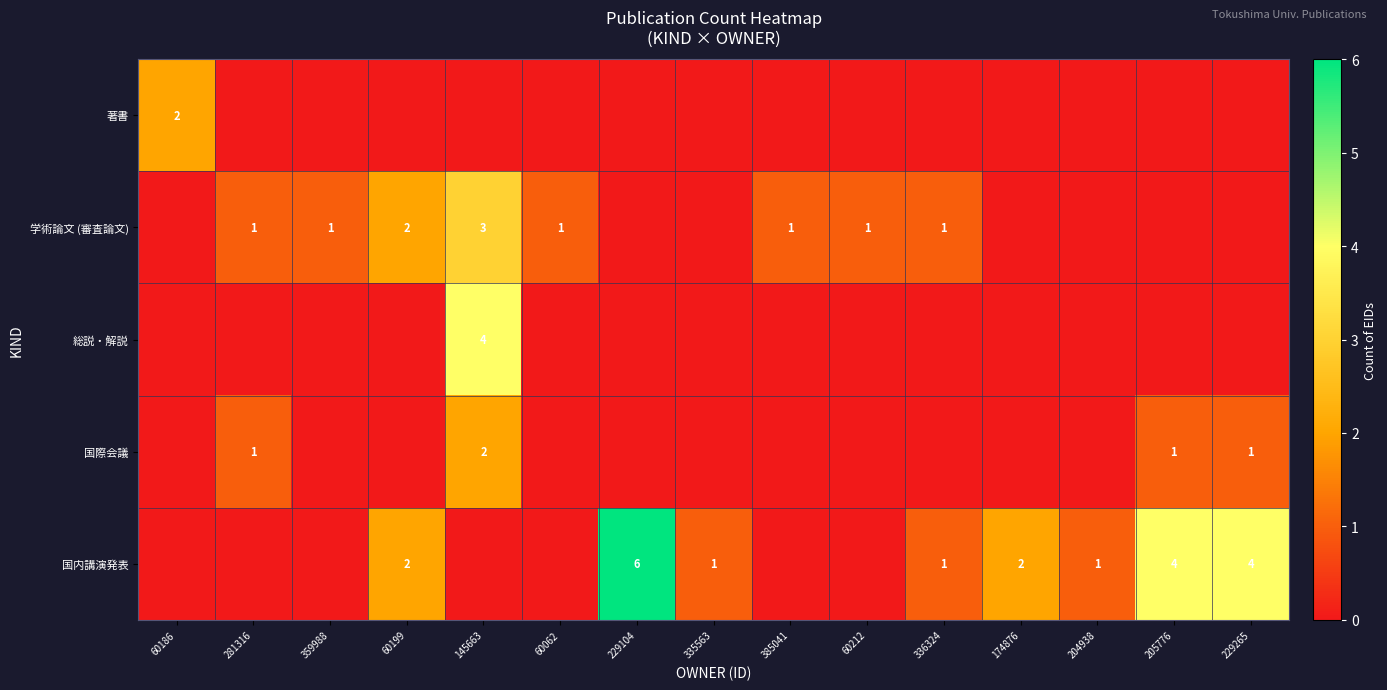

Is it true that 学術論文 (審査論文) equals 0 at 60212?

False